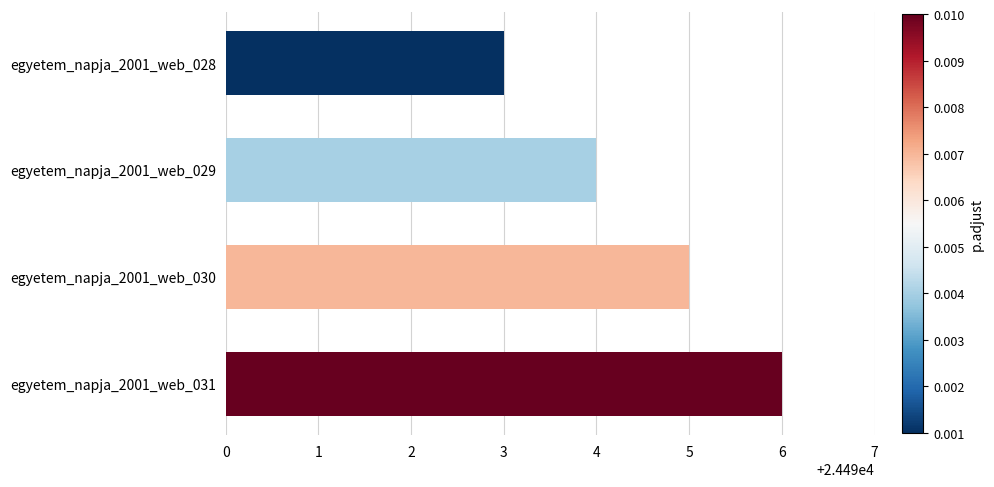

Reading top to bottom, what are all the values shown in this chart?

egyetem_napja_2001_web_028=24493	egyetem_napja_2001_web_029=24494	egyetem_napja_2001_web_030=24495	egyetem_napja_2001_web_031=24496